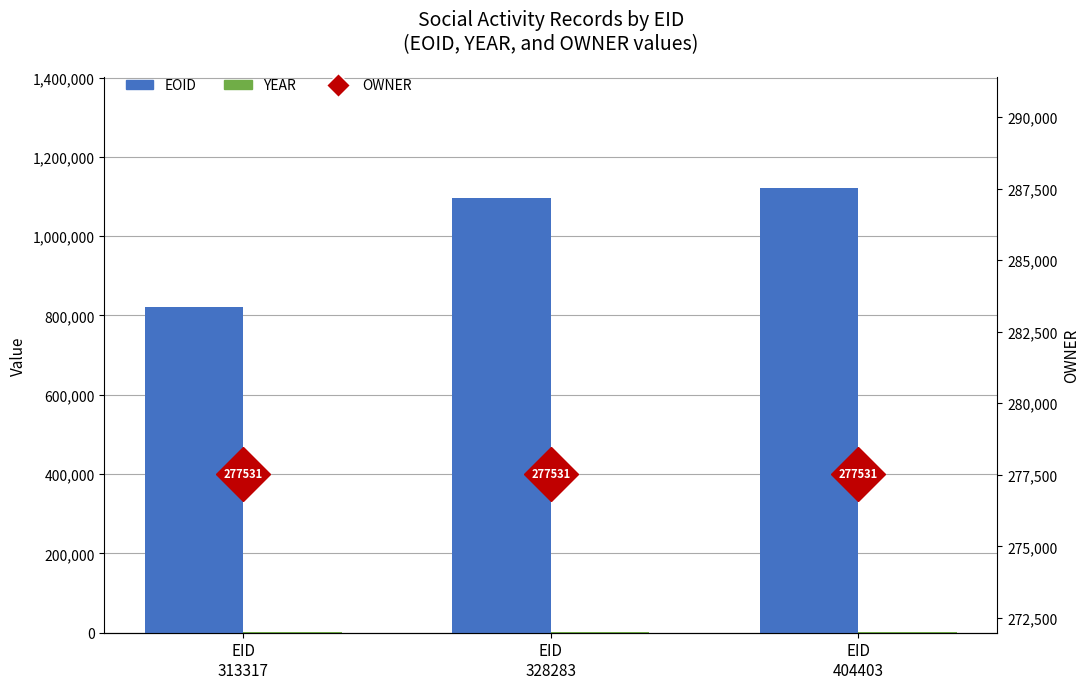

How many distinct data groups are displayed?

3